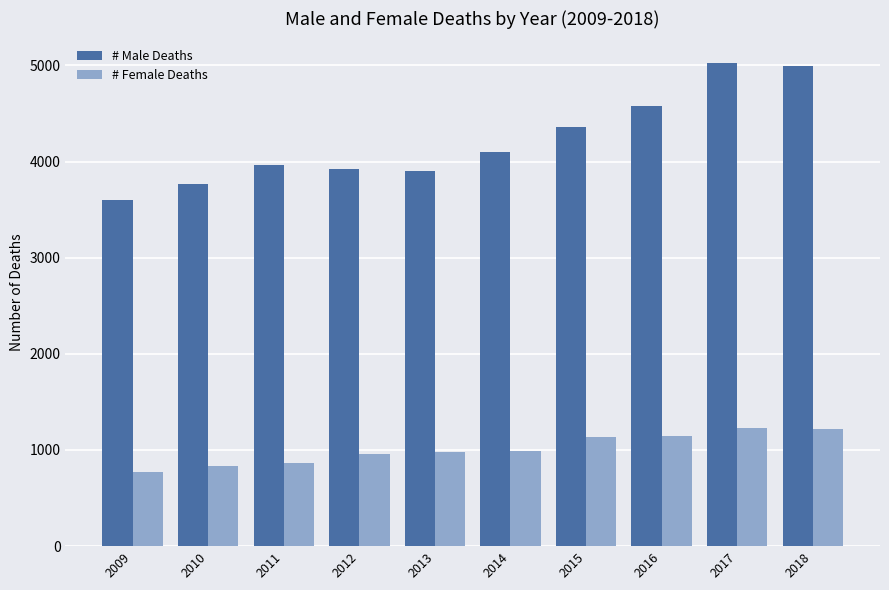

Is the value of # Female Deaths at 2009 greater than the value of # Male Deaths at 2016?

No